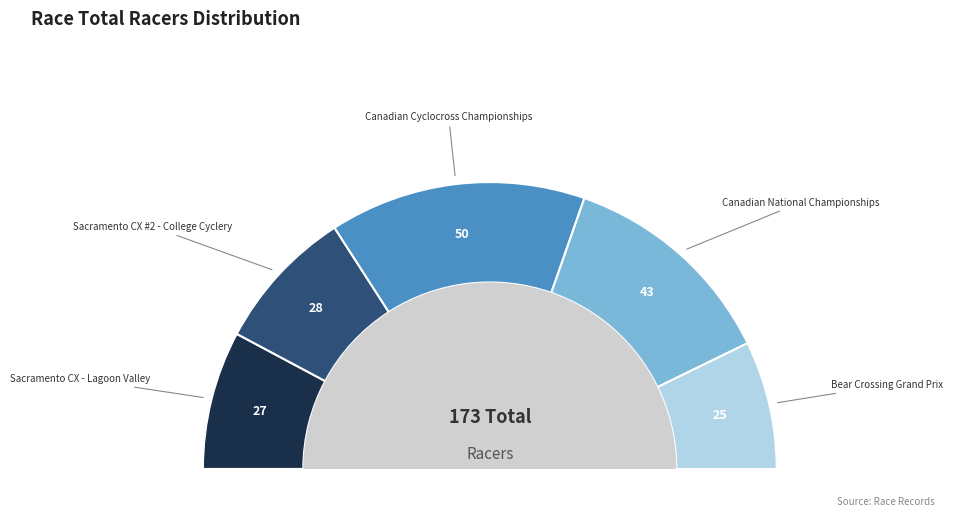

The Sacramento CX - Lagoon Valley slice represents 25% of the pie. True or false?

False